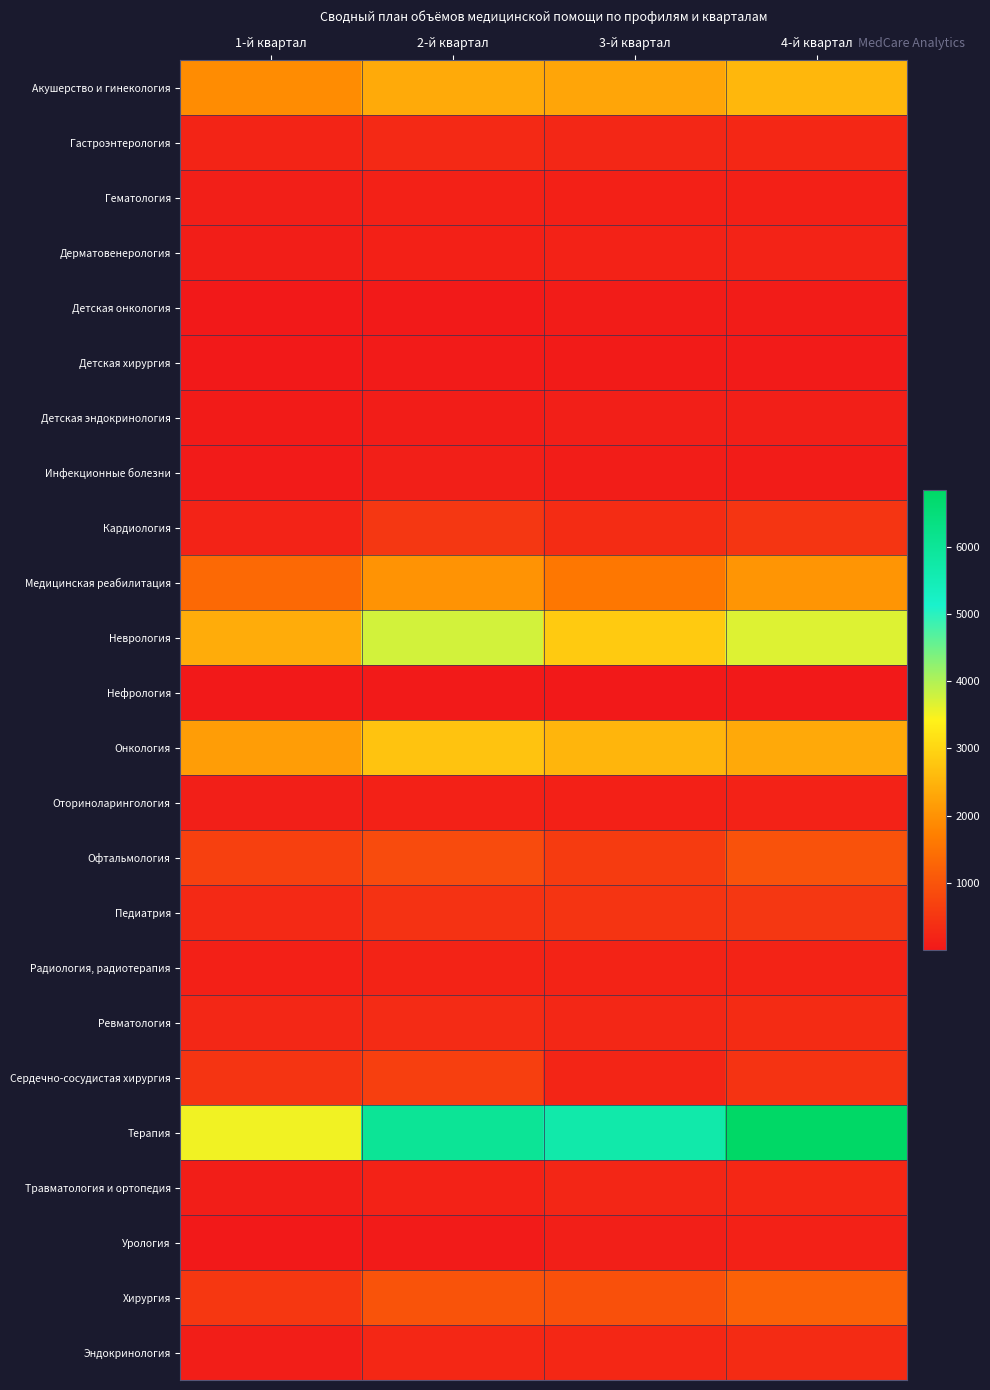

Between 2-й квартал and 4-й квартал, which series saw the biggest shift?

Терапия